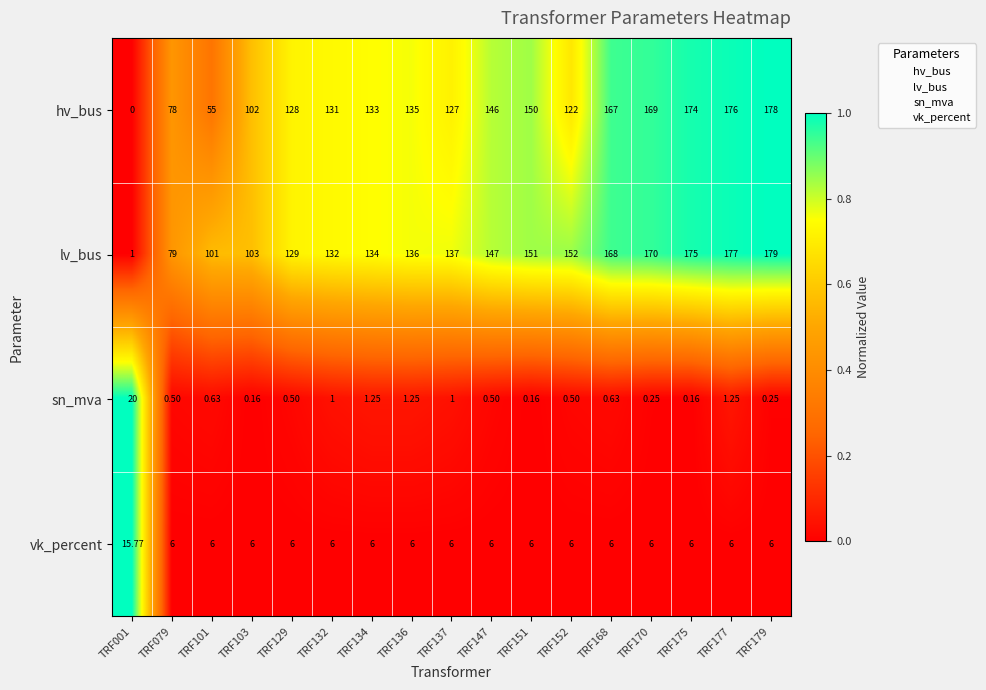

List the series in order of their peak value, highest first.

lv_bus, hv_bus, sn_mva, vk_percent